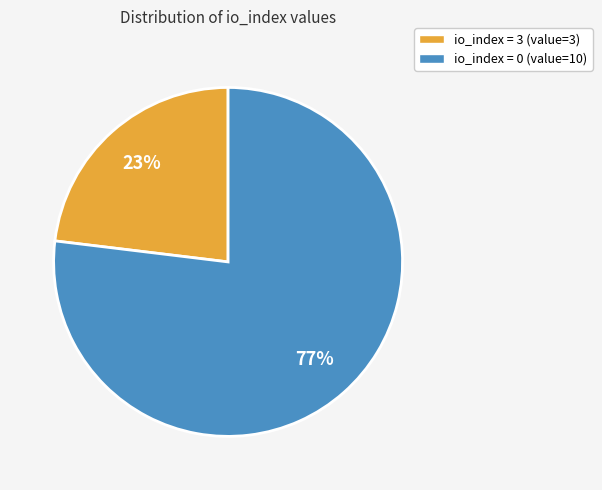

Is there a majority slice in this chart?

Yes